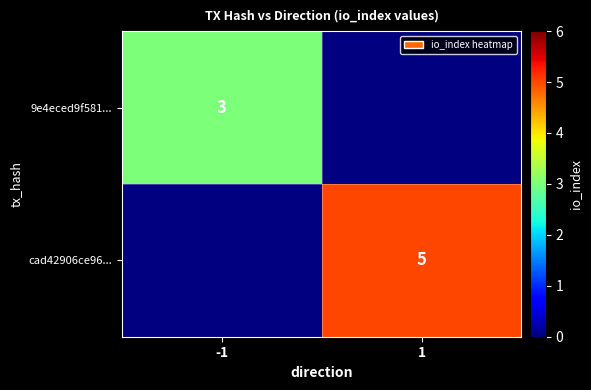

The value of 9e4eced9f581... at -1 is 3. True or false?

True